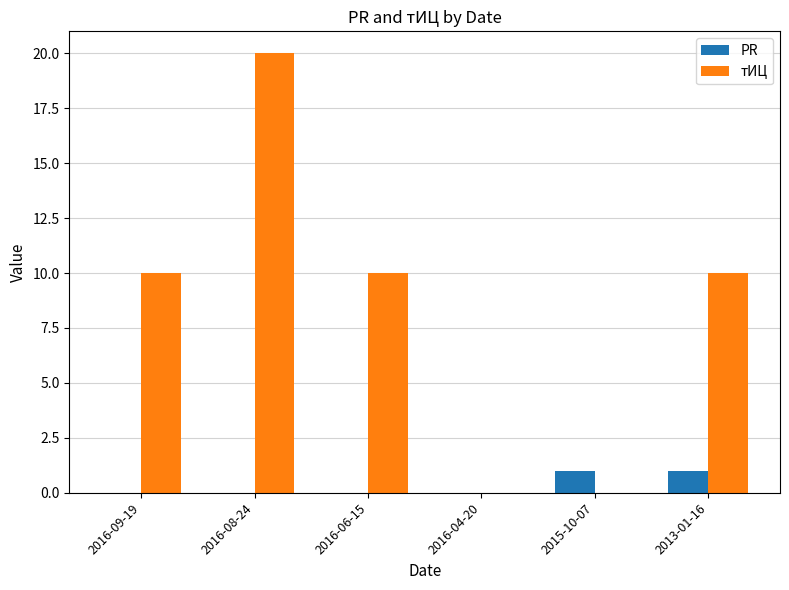

Count the number of categories in the chart.

6